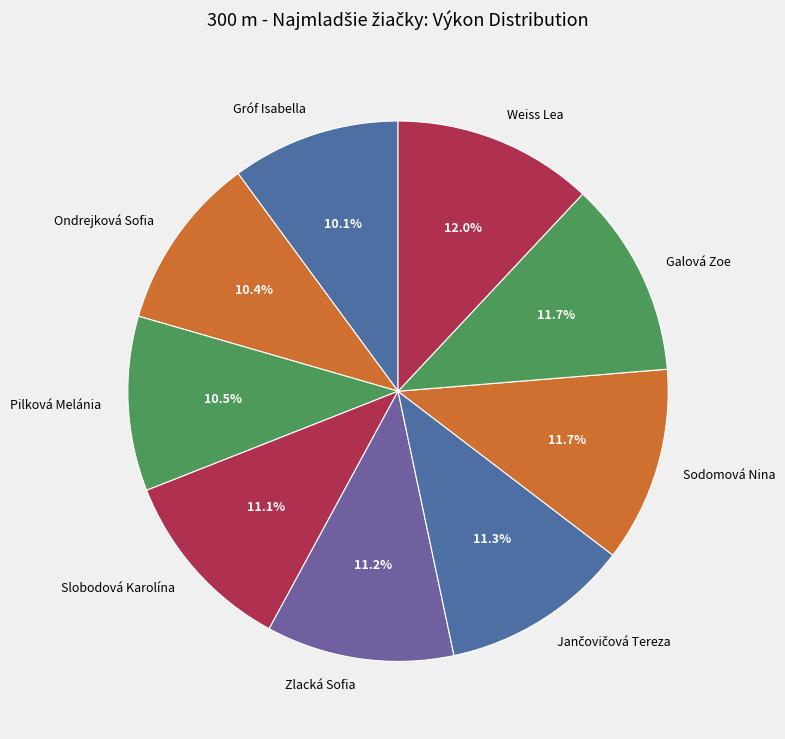

To the nearest percent, what is the combined percentage of Weiss Lea and Pilková Melánia?

22%